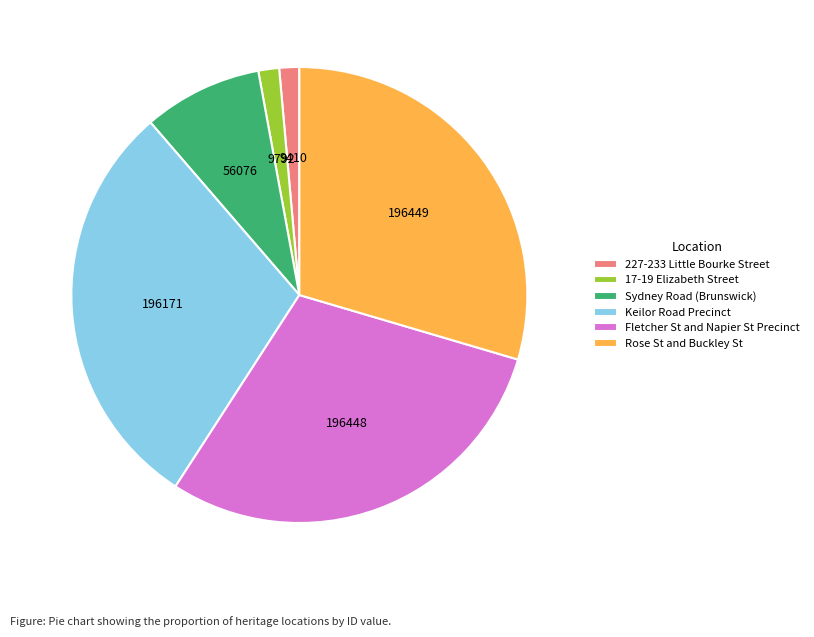

Between 227-233 Little Bourke Street and Sydney Road (Brunswick), which is larger?

Sydney Road (Brunswick)